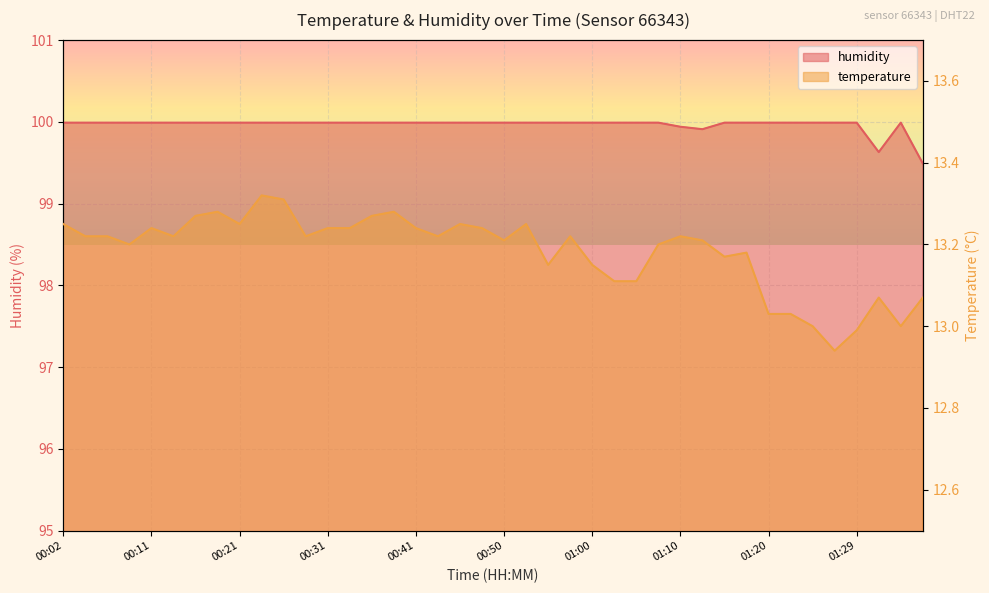

Count the number of data series in this chart.

2